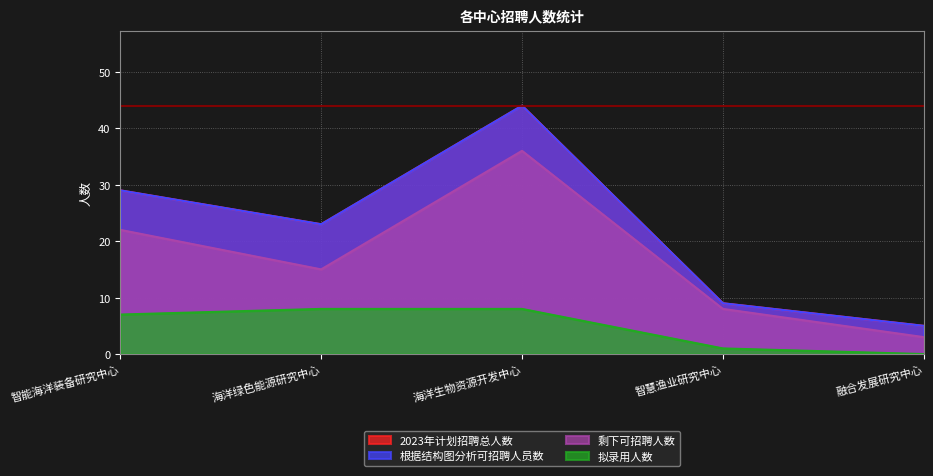

Is the value of 拟录用人数 at 智能海洋装备研究中心 greater than the value of 剩下可招聘人数 at 智慧渔业研究中心?

No